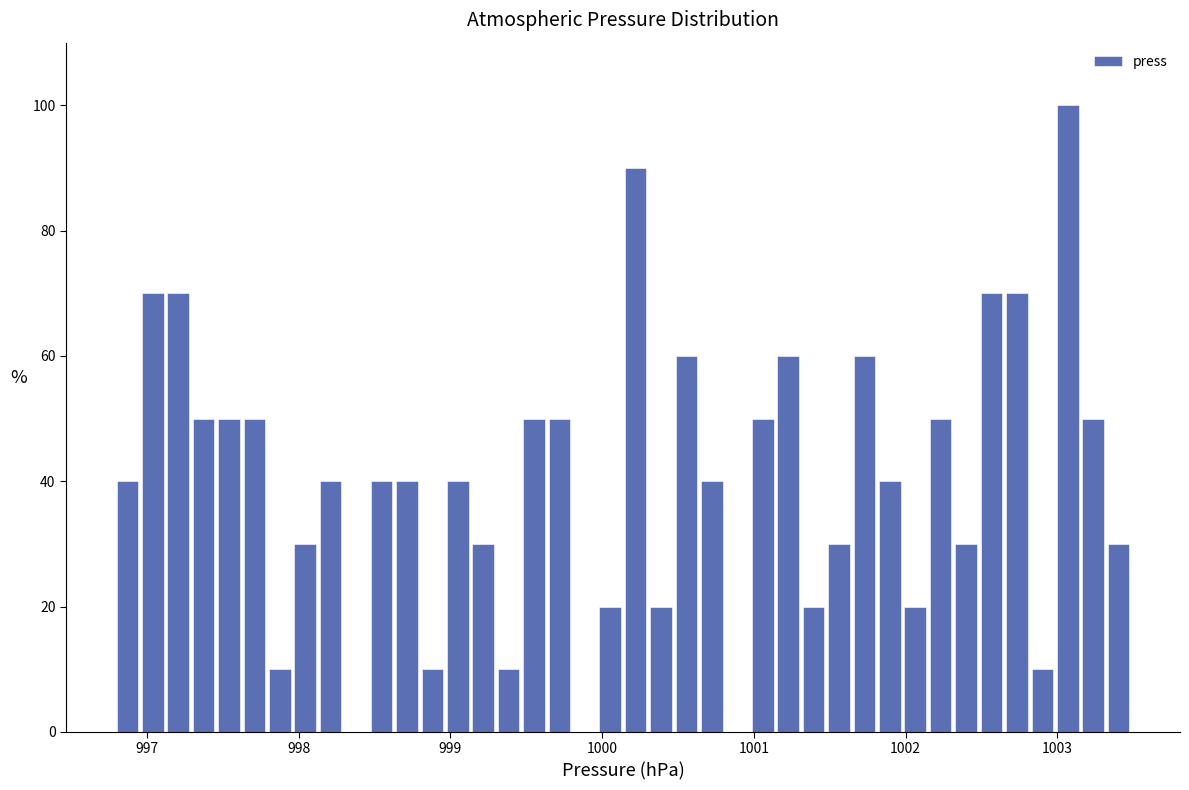

Read against the x-axis, roughly where is the centre of the tallest bar?

1003.1